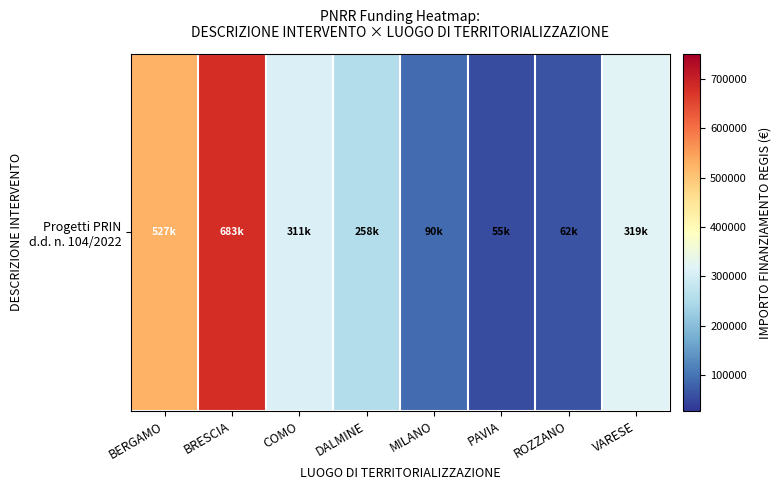

At which category does the chart reach its minimum across all series?

PAVIA